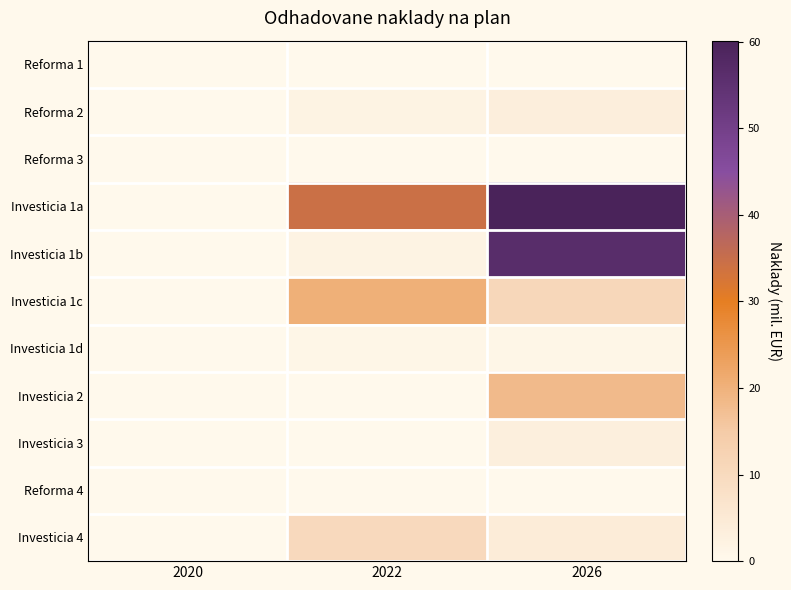

At which category is the sum across all series the highest?

2026